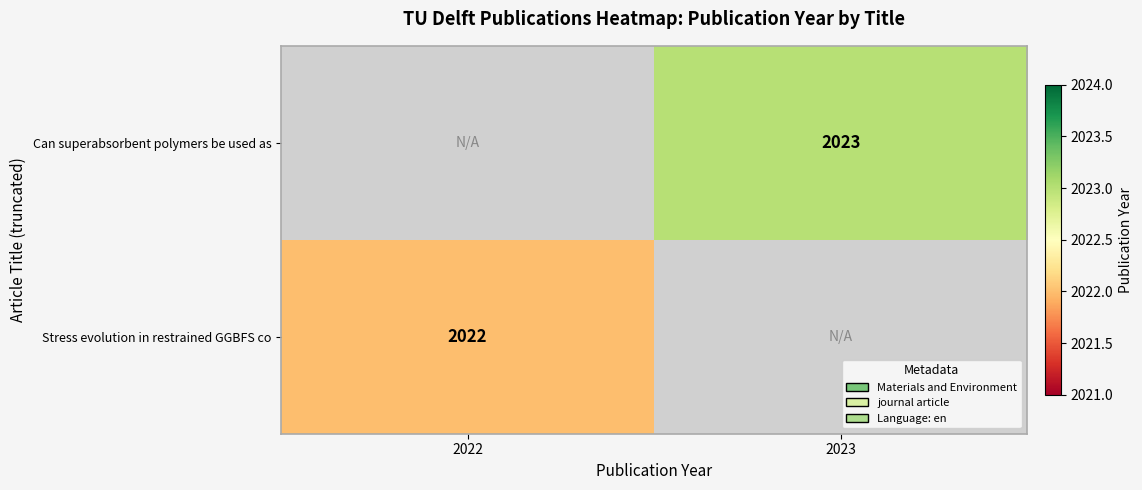

The Stress evolution in restrained GGBFS co series shows 3477 at 2022. True or false?

False